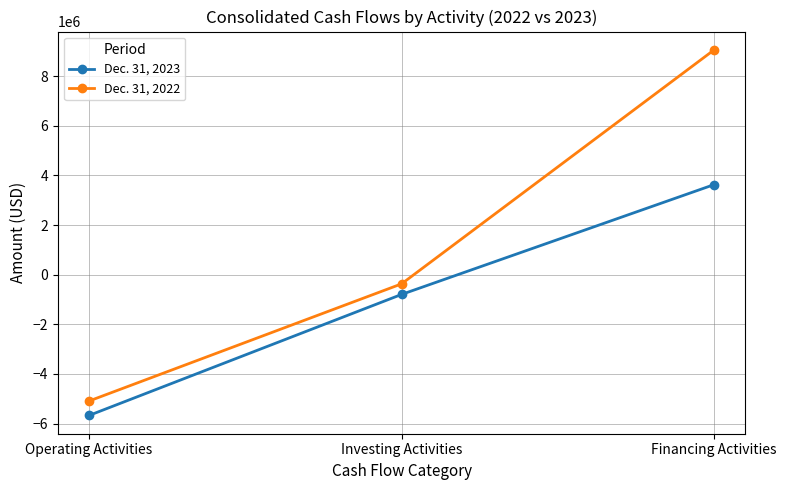

What is the sum of the Dec. 31, 2023 values at Financing Activities and Investing Activities?

2838177